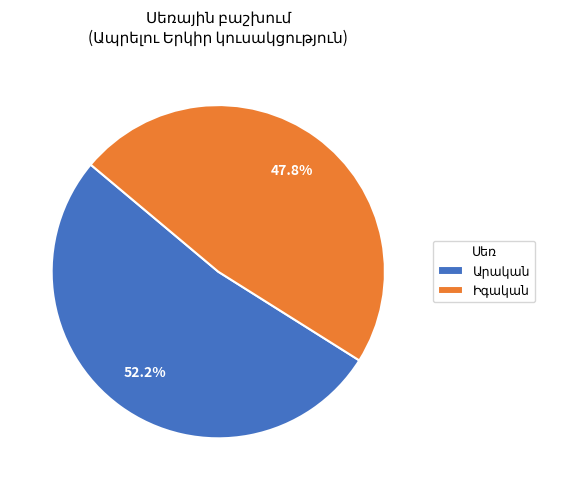

Is there a majority slice in this chart?

Yes